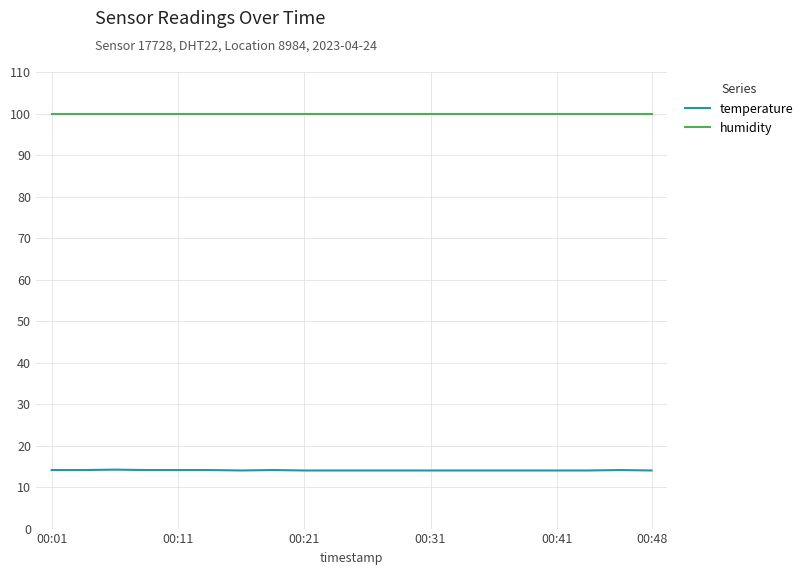

What is the highest value of the humidity series?

99.9